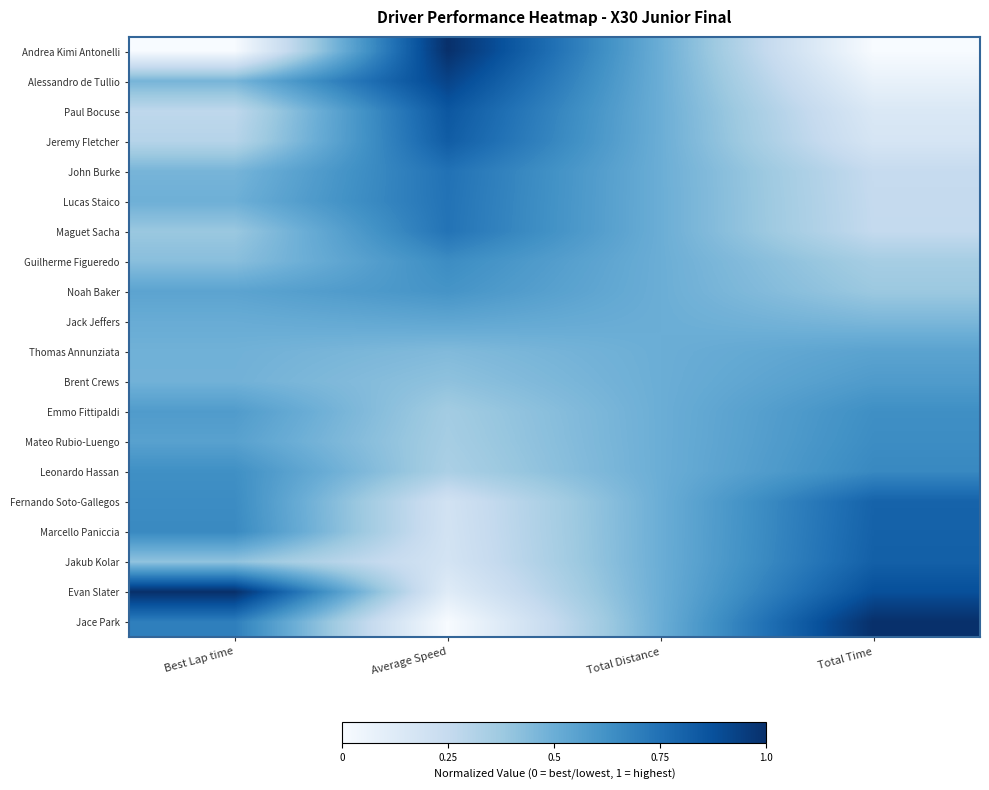

Reading left to right, what are all the values shown in this chart?

Andrea Kimi Antonelli: Best Lap time=0.0	Average Speed=1.0	Total Distance=0.5	Total Time=0.0
Alessandro de Tullio: Best Lap time=0.5	Average Speed=0.9	Total Distance=0.5	Total Time=0.1
Paul Bocuse: Best Lap time=0.3	Average Speed=0.9	Total Distance=0.5	Total Time=0.1
Jeremy Fletcher: Best Lap time=0.3	Average Speed=0.8	Total Distance=0.5	Total Time=0.2
John Burke: Best Lap time=0.5	Average Speed=0.7	Total Distance=0.5	Total Time=0.2
Lucas Staico: Best Lap time=0.5	Average Speed=0.7	Total Distance=0.5	Total Time=0.3
Maguet Sacha: Best Lap time=0.4	Average Speed=0.7	Total Distance=0.5	Total Time=0.3
Guilherme Figueredo: Best Lap time=0.4	Average Speed=0.6	Total Distance=0.5	Total Time=0.3
Noah Baker: Best Lap time=0.5	Average Speed=0.6	Total Distance=0.5	Total Time=0.4
Jack Jeffers: Best Lap time=0.5	Average Speed=0.5	Total Distance=0.5	Total Time=0.5
Thomas Annunziata: Best Lap time=0.5	Average Speed=0.4	Total Distance=0.5	Total Time=0.5
Brent Crews: Best Lap time=0.5	Average Speed=0.4	Total Distance=0.5	Total Time=0.6
Emmo Fittipaldi: Best Lap time=0.6	Average Speed=0.4	Total Distance=0.5	Total Time=0.6
Mateo Rubio-Luengo: Best Lap time=0.6	Average Speed=0.3	Total Distance=0.5	Total Time=0.6
Leonardo Hassan: Best Lap time=0.6	Average Speed=0.3	Total Distance=0.5	Total Time=0.7
Fernando Soto-Gallegos: Best Lap time=0.6	Average Speed=0.2	Total Distance=0.5	Total Time=0.8
Marcello Paniccia: Best Lap time=0.7	Average Speed=0.2	Total Distance=0.5	Total Time=0.8
Jakub Kolar: Best Lap time=0.4	Average Speed=0.2	Total Distance=0.5	Total Time=0.8
Evan Slater: Best Lap time=1.0	Average Speed=0.1	Total Distance=0.5	Total Time=0.9
Jace Park: Best Lap time=0.7	Average Speed=0.0	Total Distance=0.5	Total Time=1.0